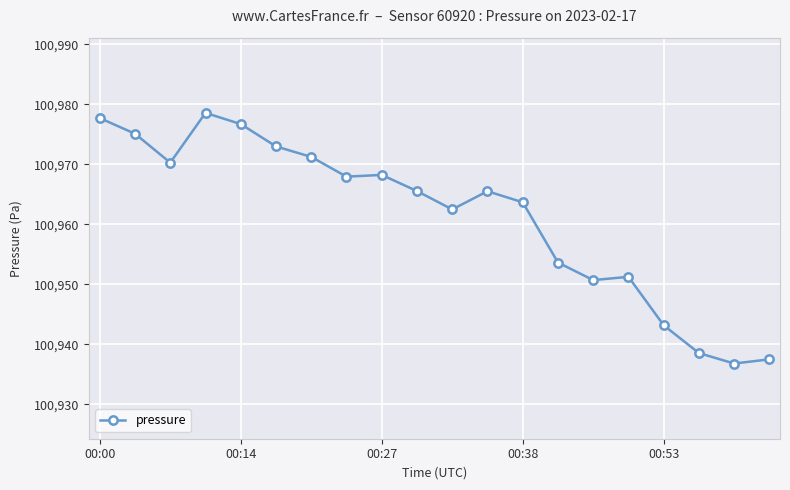

What is the sum of all values?

2019227.5